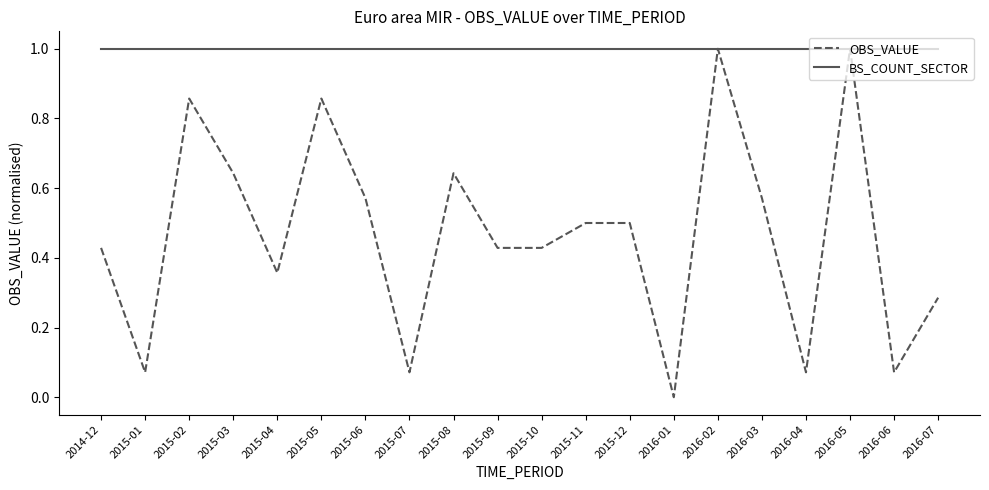

List the series in order of their overall mean, highest first.

BS_COUNT_SECTOR, OBS_VALUE